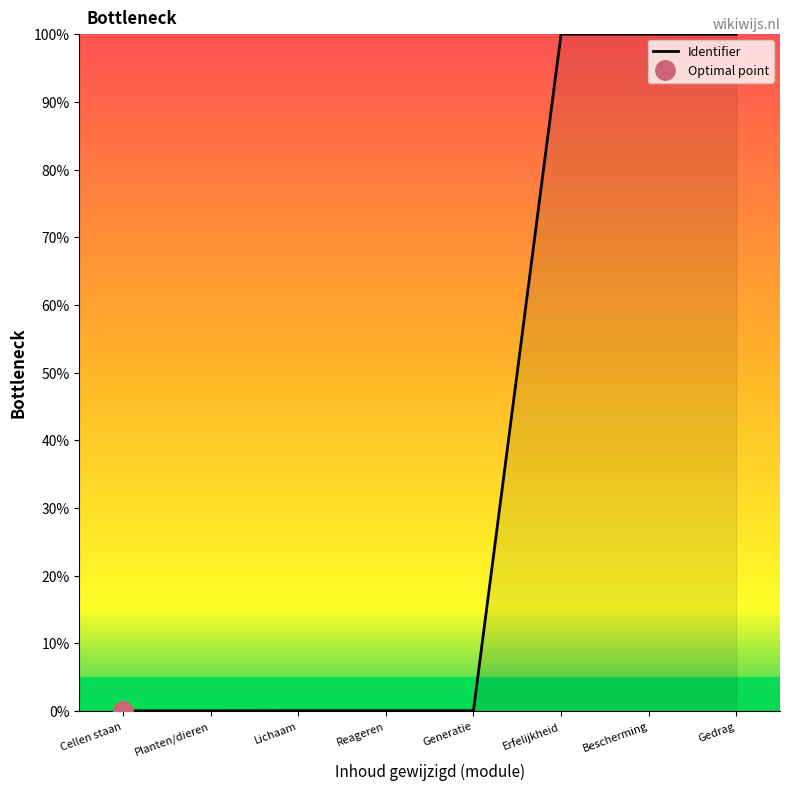

True or false: Identifier has a value of 153.1 at Bescherming.

False